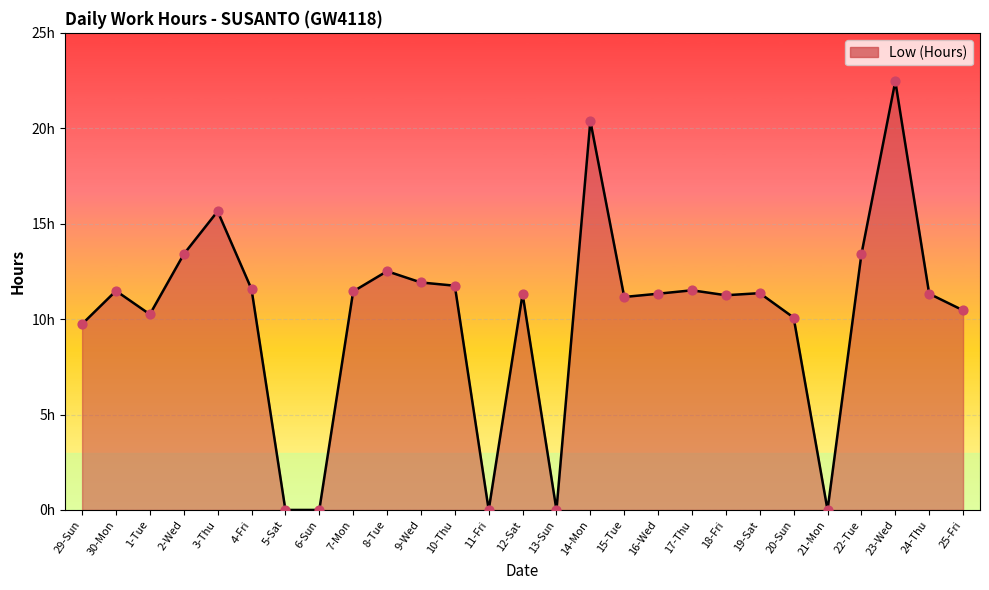

What is the change in value from 4-Fri to 12-Sat?

-0.2